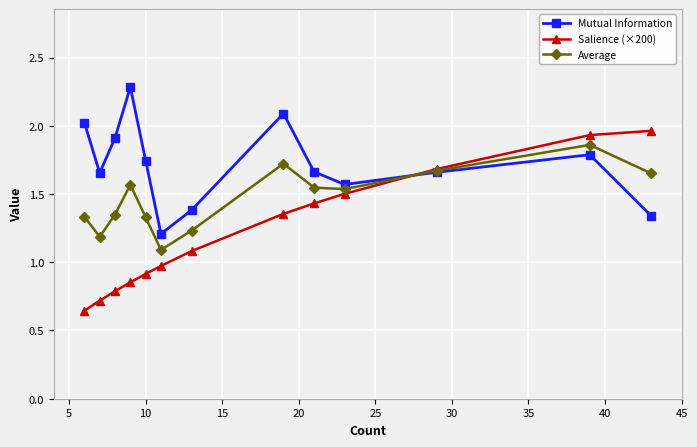

Rank the series by their average value, from highest to lowest.

Mutual Information, Average, Salience (×200)